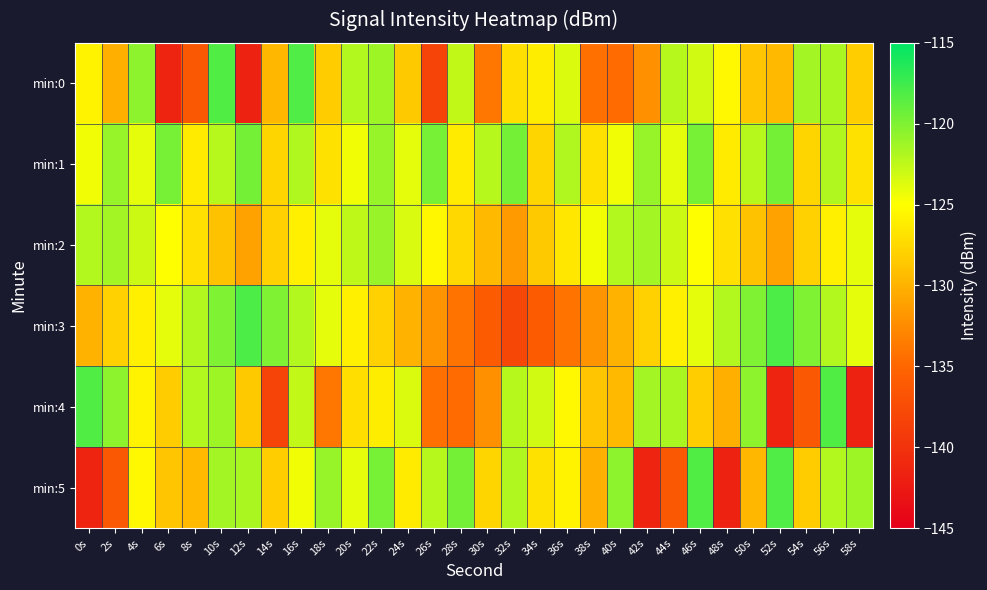

Reading left to right, list all the values displayed in this chart.

min:0: 0s=-125.8	2s=-130.2	4s=-120.6	6s=-141.5	8s=-136.4	10s=-118.2	12s=-141.6	14s=-129.7	16s=-118.1	18s=-128.3	20s=-122.0	22s=-121.3	24s=-128.5	26s=-138.4	28s=-122.6	30s=-133.9	32s=-127.2	34s=-126.2	36s=-123.6	38s=-134.3	40s=-134.7	42s=-132.1	44s=-122.2	46s=-123.2	48s=-125.5	50s=-128.8	52s=-129.5	54s=-121.5	56s=-121.7	58s=-128.2
min:1: 0s=-124.5	2s=-120.9	4s=-124.0	6s=-119.7	8s=-126.3	10s=-122.2	12s=-119.6	14s=-127.7	16s=-121.9	18s=-126.9	20s=-124.5	22s=-120.9	24s=-124.0	26s=-119.7	28s=-126.3	30s=-122.2	32s=-119.6	34s=-127.7	36s=-121.9	38s=-126.9	40s=-124.5	42s=-120.9	44s=-124.0	46s=-119.7	48s=-126.3	50s=-122.2	52s=-119.6	54s=-127.7	56s=-121.9	58s=-126.9
min:2: 0s=-122.0	2s=-121.5	4s=-123.0	6s=-125.0	8s=-127.0	10s=-129.0	12s=-131.0	14s=-128.0	16s=-126.0	18s=-124.0	20s=-122.5	22s=-121.0	24s=-123.5	26s=-125.5	28s=-127.5	30s=-129.5	32s=-131.5	34s=-128.5	36s=-126.5	38s=-124.5	40s=-122.0	42s=-121.5	44s=-123.0	46s=-125.0	48s=-127.0	50s=-129.0	52s=-131.0	54s=-128.0	56s=-126.0	58s=-124.0
min:3: 0s=-130.0	2s=-128.0	4s=-126.0	6s=-124.0	8s=-122.0	10s=-120.0	12s=-118.0	14s=-120.0	16s=-122.0	18s=-124.0	20s=-126.0	22s=-128.0	24s=-130.0	26s=-132.0	28s=-134.0	30s=-136.0	32s=-138.0	34s=-136.0	36s=-134.0	38s=-132.0	40s=-130.0	42s=-128.0	44s=-126.0	46s=-124.0	48s=-122.0	50s=-120.0	52s=-118.0	54s=-120.0	56s=-122.0	58s=-124.0
min:4: 0s=-118.2	2s=-120.6	4s=-125.8	6s=-128.3	8s=-122.0	10s=-121.3	12s=-128.5	14s=-138.4	16s=-122.6	18s=-133.9	20s=-127.2	22s=-126.2	24s=-123.6	26s=-134.3	28s=-134.7	30s=-132.1	32s=-122.2	34s=-123.2	36s=-125.5	38s=-128.8	40s=-129.5	42s=-121.5	44s=-121.7	46s=-128.2	48s=-130.2	50s=-120.6	52s=-141.5	54s=-136.4	56s=-118.2	58s=-141.6
min:5: 0s=-141.5	2s=-136.4	4s=-125.5	6s=-128.8	8s=-129.5	10s=-121.5	12s=-121.7	14s=-128.2	16s=-124.5	18s=-120.9	20s=-124.0	22s=-119.7	24s=-126.3	26s=-122.2	28s=-119.6	30s=-127.7	32s=-121.9	34s=-126.9	36s=-125.8	38s=-130.2	40s=-120.6	42s=-141.5	44s=-136.4	46s=-118.2	48s=-141.6	50s=-129.7	52s=-118.1	54s=-128.3	56s=-122.0	58s=-121.3